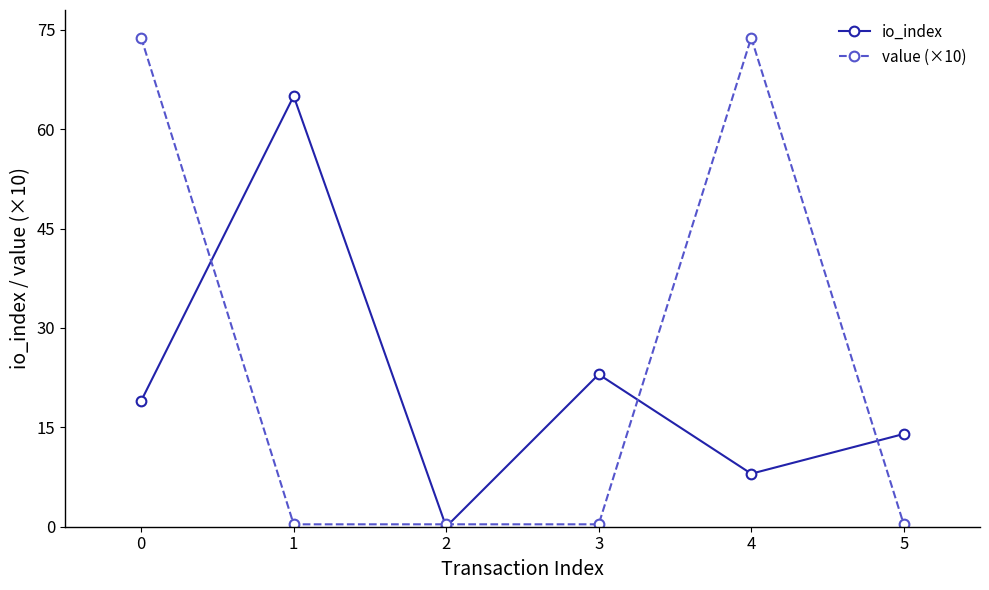

Is this an area chart (filled region under the line)?

No